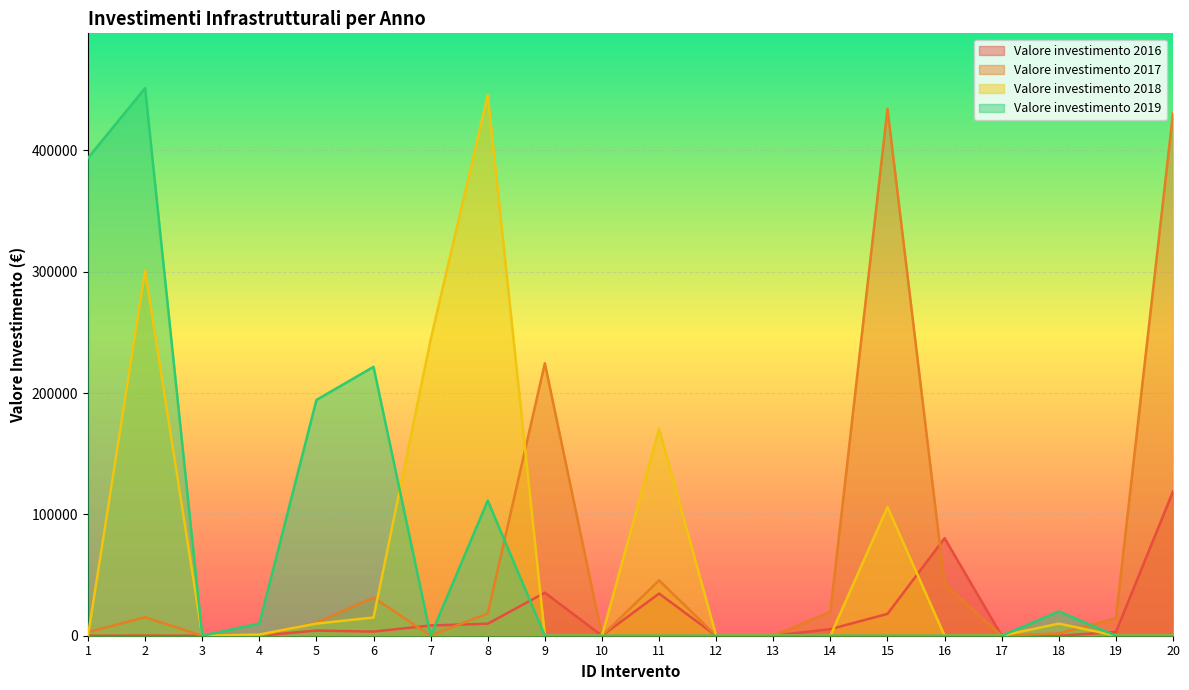

What are all the series names shown in the legend?

Valore investimento 2016, Valore investimento 2017, Valore investimento 2018, Valore investimento 2019